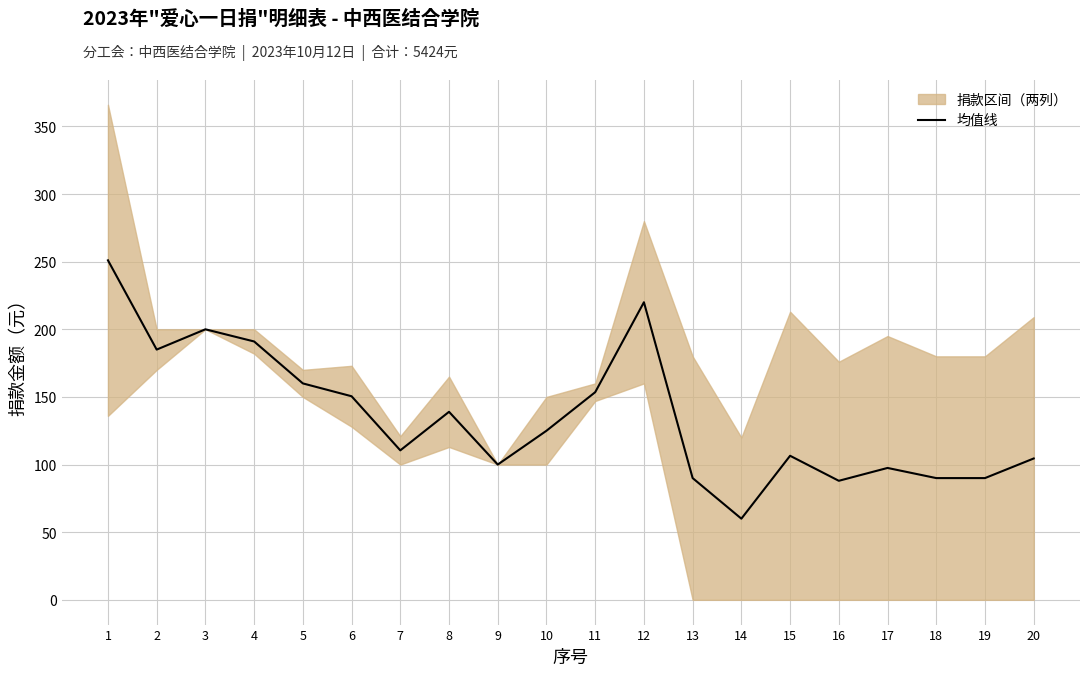

What is the value of the 11th point from the left?

153.5